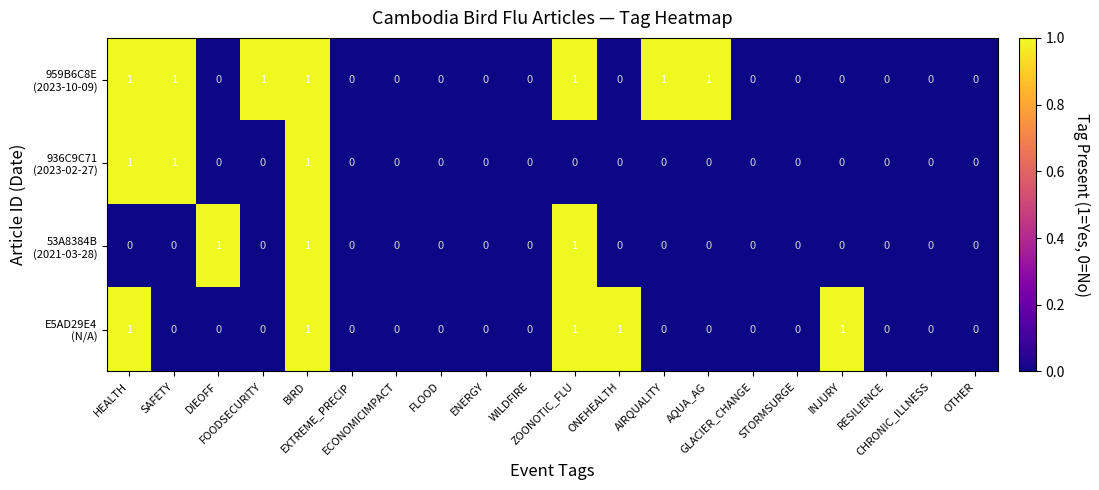

Between HEALTH and WILDFIRE, which series saw the biggest shift?

959B6C8E (2023-10-09)